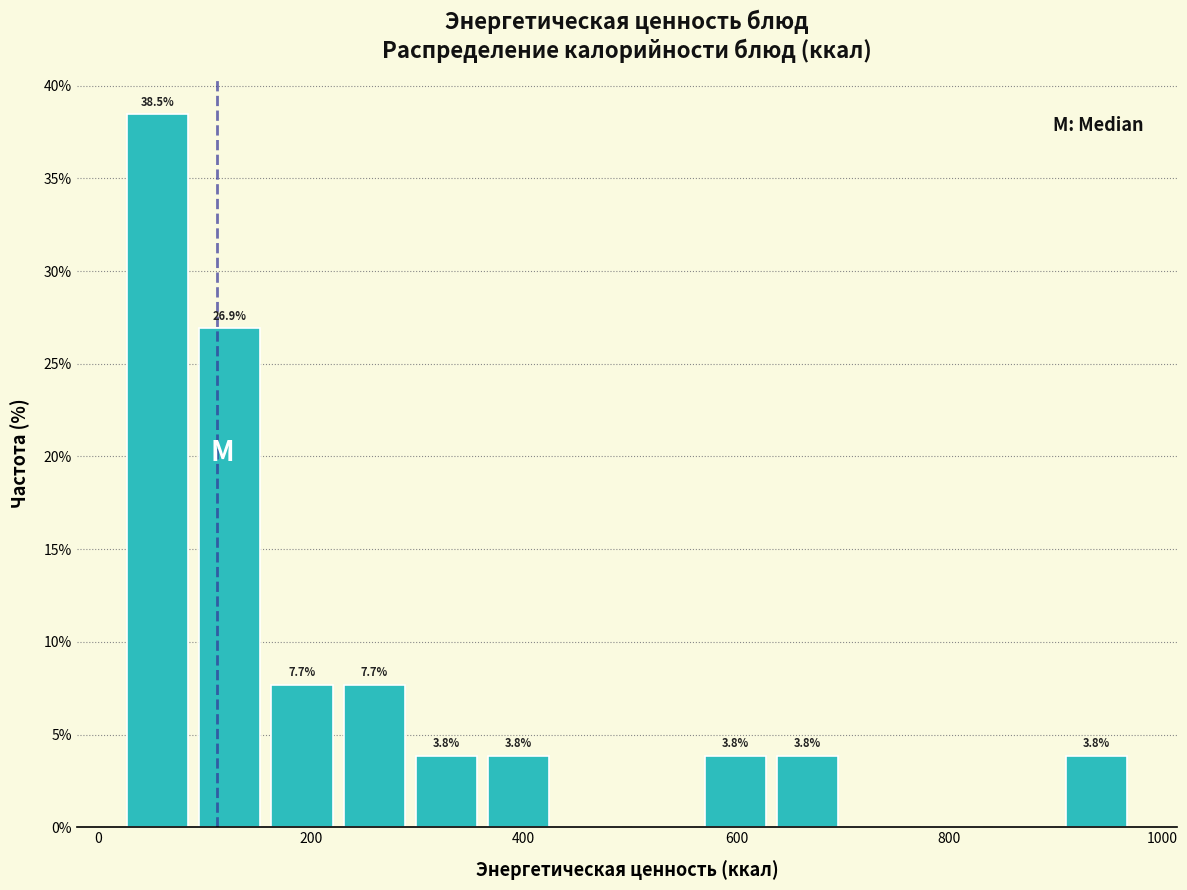

Around what value on the x-axis is the tallest bar? Give the approximate position of its centre, as read against the axis.

60